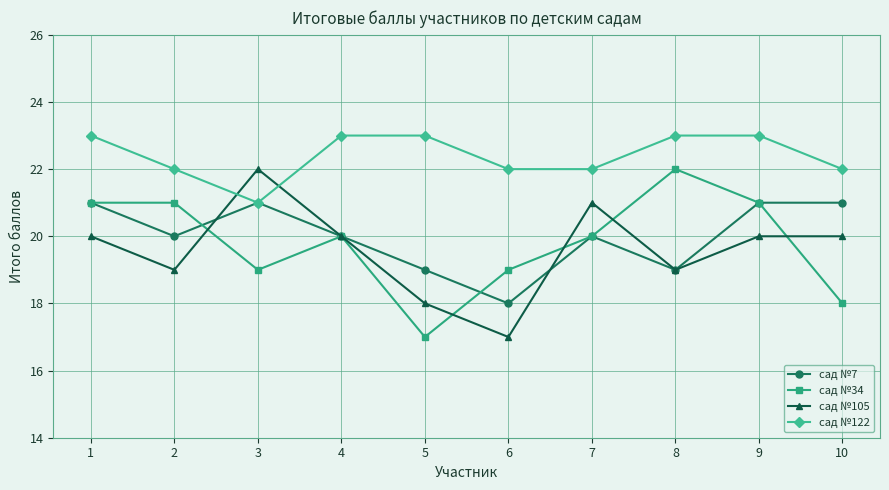

What is the difference between the сад №7 values at 2 and 1?

1